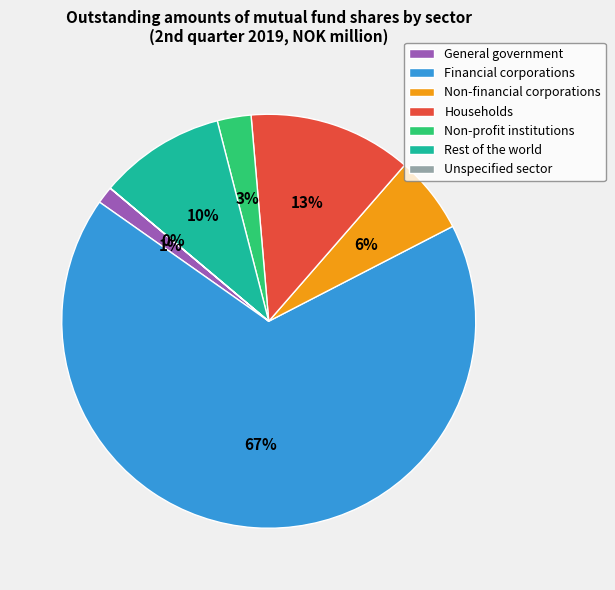

Which slice is the largest?

Financial corporations